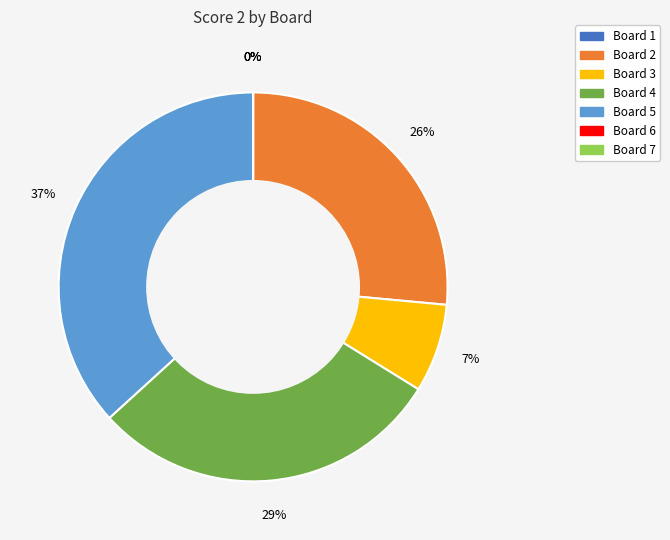

The Board 6 slice represents 0% of the pie. True or false?

True